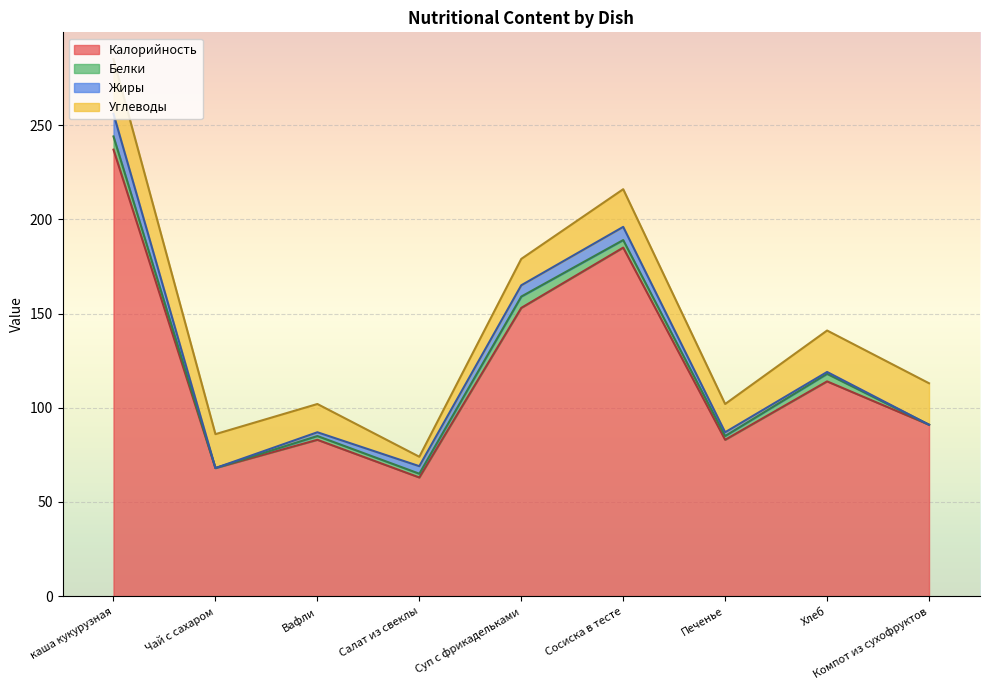

Reading left to right, what are all the values shown in this chart?

Калорийность: 237	68	83	63	153	185	83	114	91
Белки: 7	0	2	2	6	4	2	4	0
Жиры: 12	0	2	4	6	7	2	1	0
Углеводы: 29	18	15	5	14	20	15	22	22